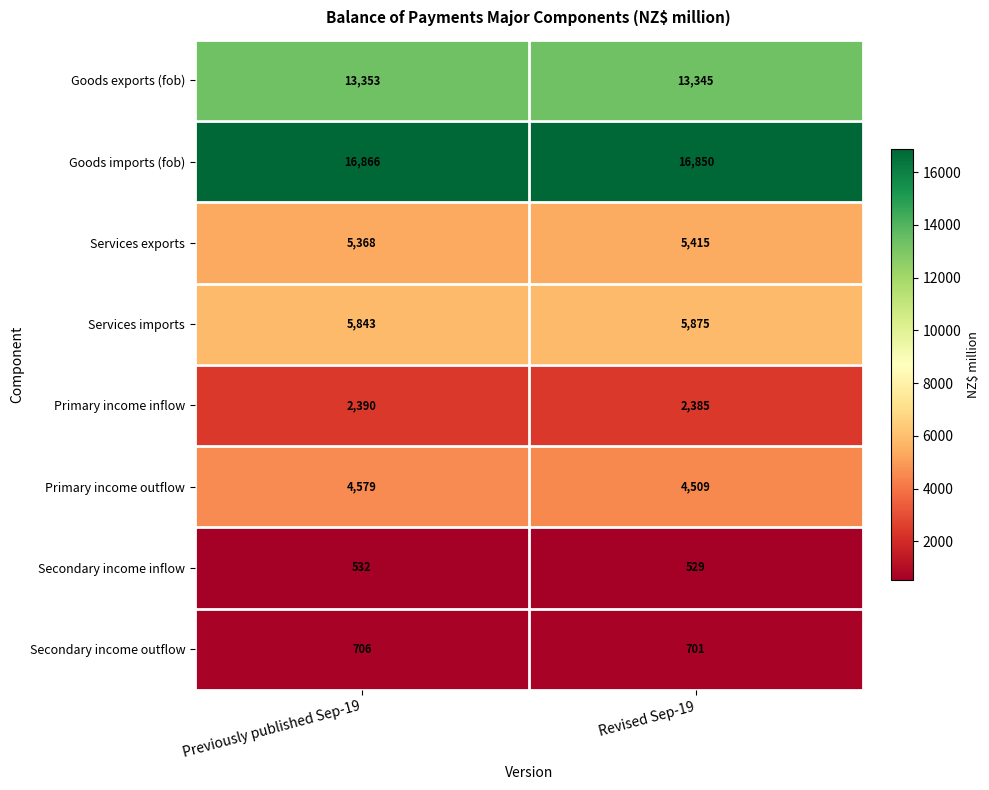

Reading right to left, what are all the values shown in this chart?

Goods exports (fob): 13345	13353
Goods imports (fob): 16850	16866
Services exports: 5415	5368
Services imports: 5875	5843
Primary income inflow: 2385	2390
Primary income outflow: 4509	4579
Secondary income inflow: 529	532
Secondary income outflow: 701	706